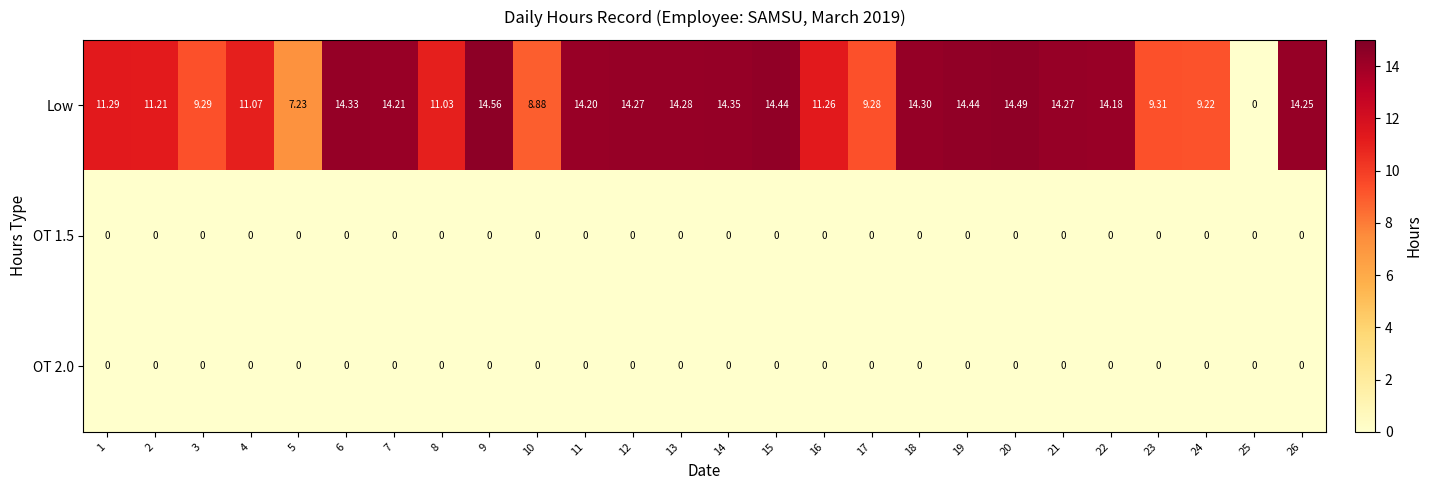

Which series has the largest range (max minus min)?

Low